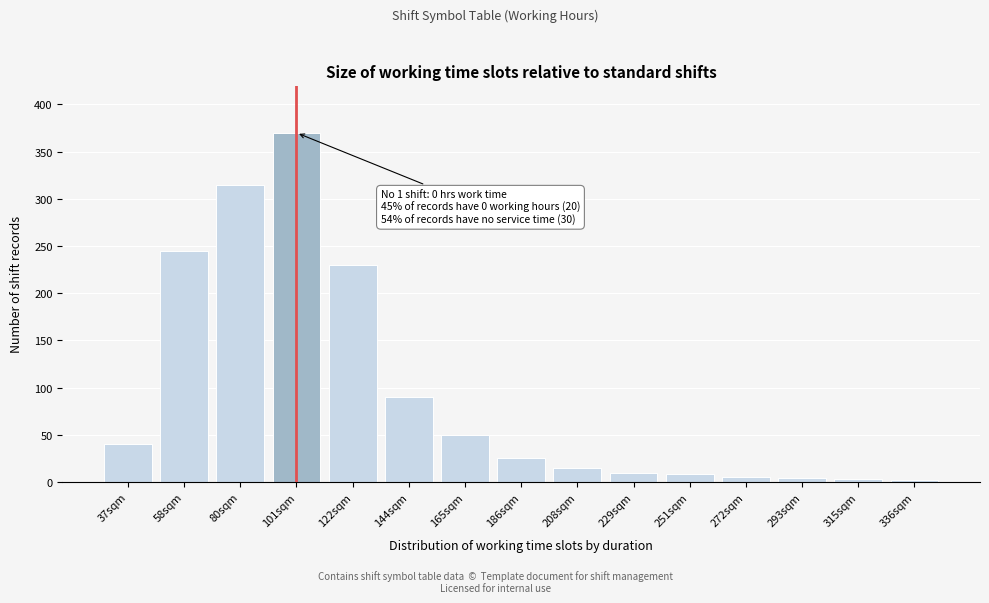

What is the change in value from 101sqm to 229sqm?

-360